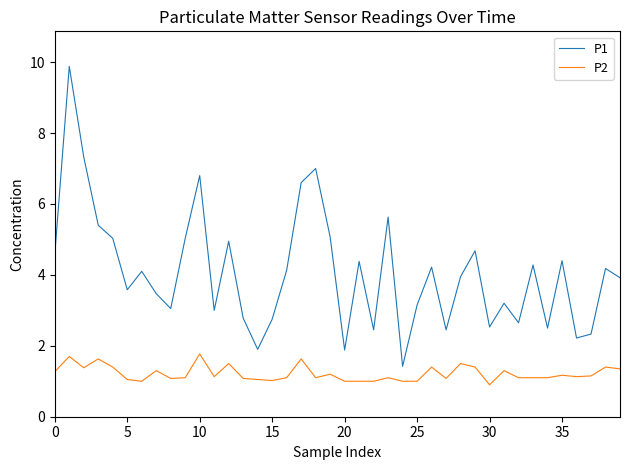

True or false: P1 and P2 cross at least once.

False